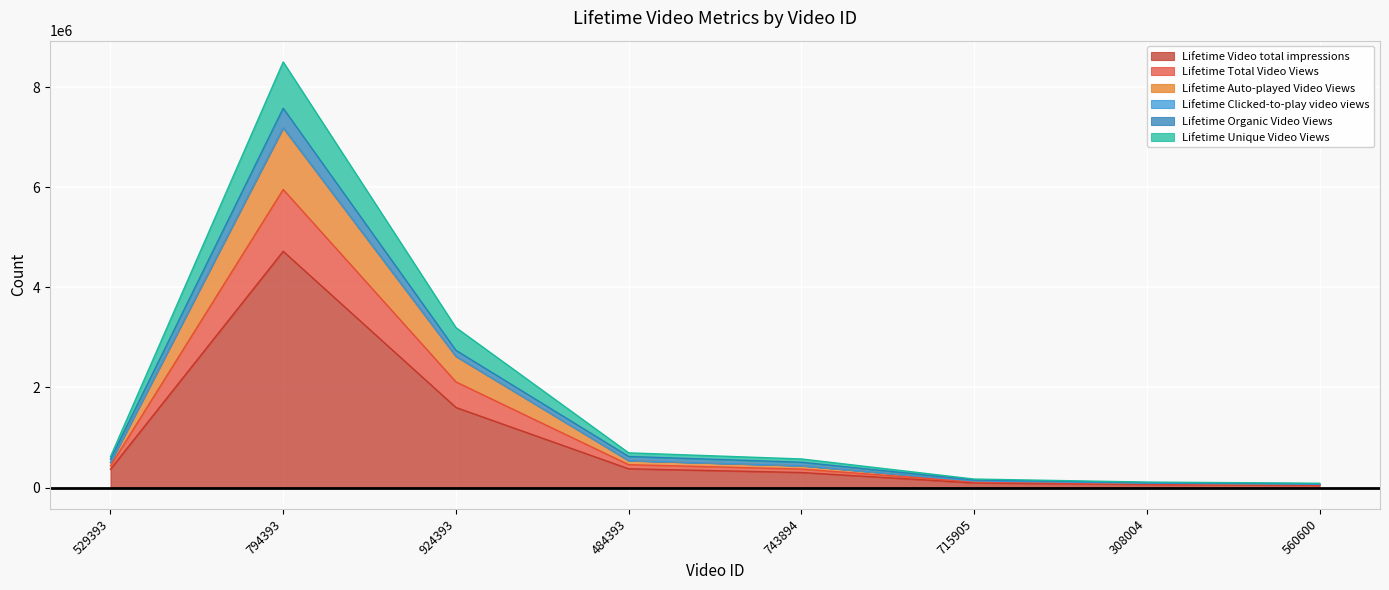

What is the highest value of the Lifetime Video total impressions series?

4722257